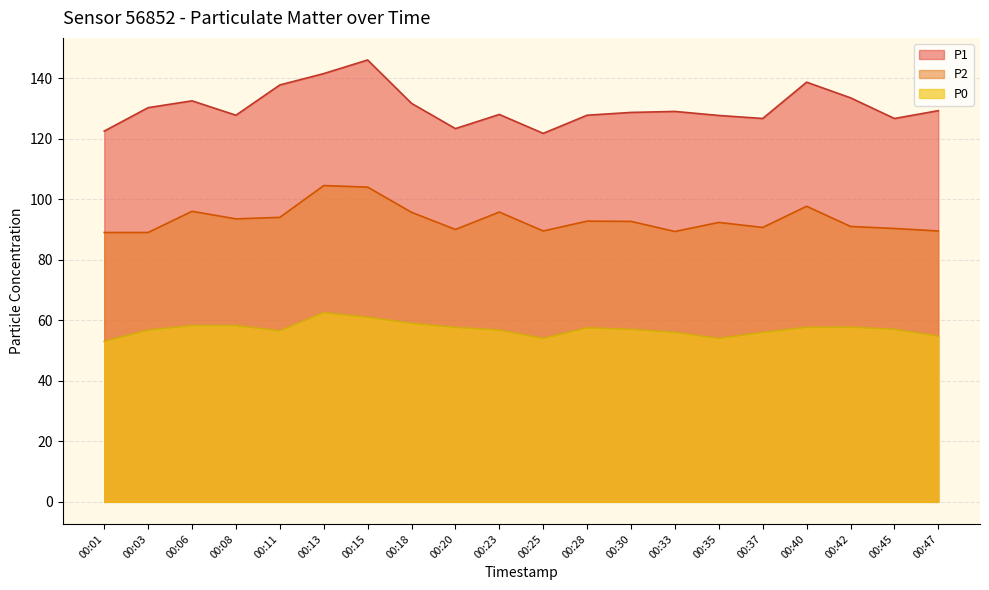

List the series in order of their peak value, highest first.

P1, P2, P0